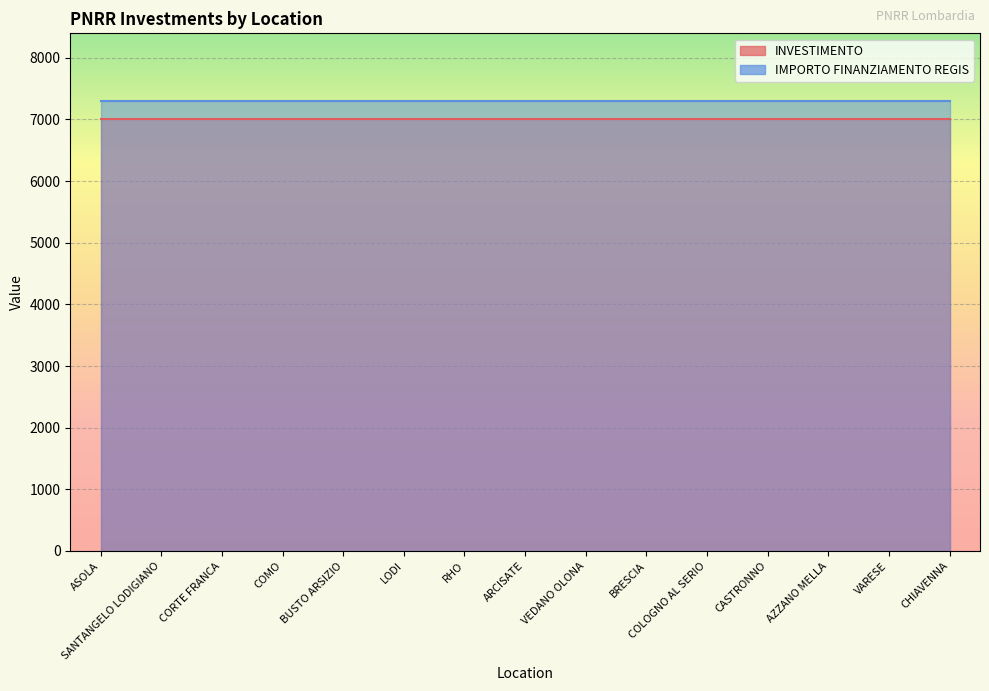

Rank the series by their maximum value, from highest to lowest.

IMPORTO FINANZIAMENTO REGIS, INVESTIMENTO